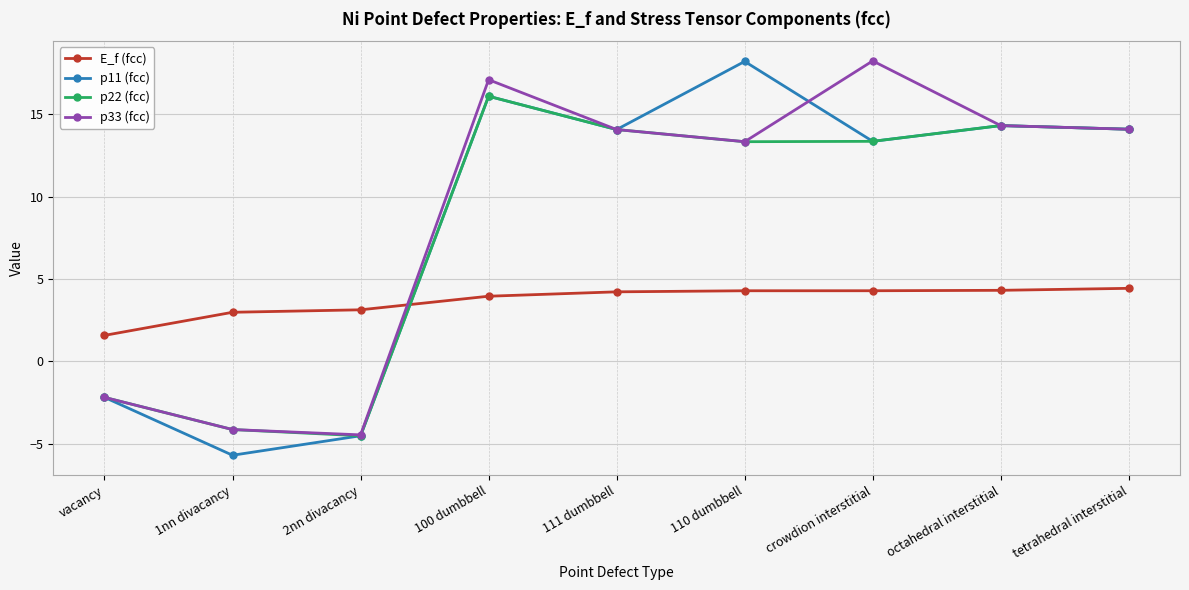

How many values in the p11 (fcc) series exceed 14?

5